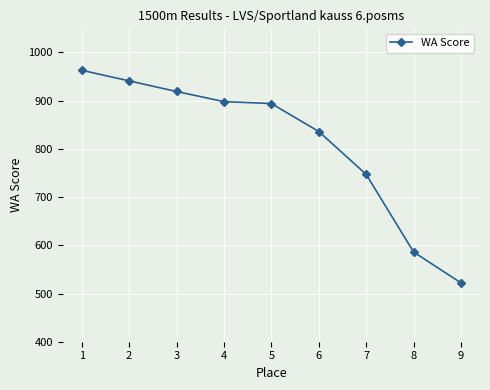

Approximately how many times larger is the value at 2 compared to 3?

1.0